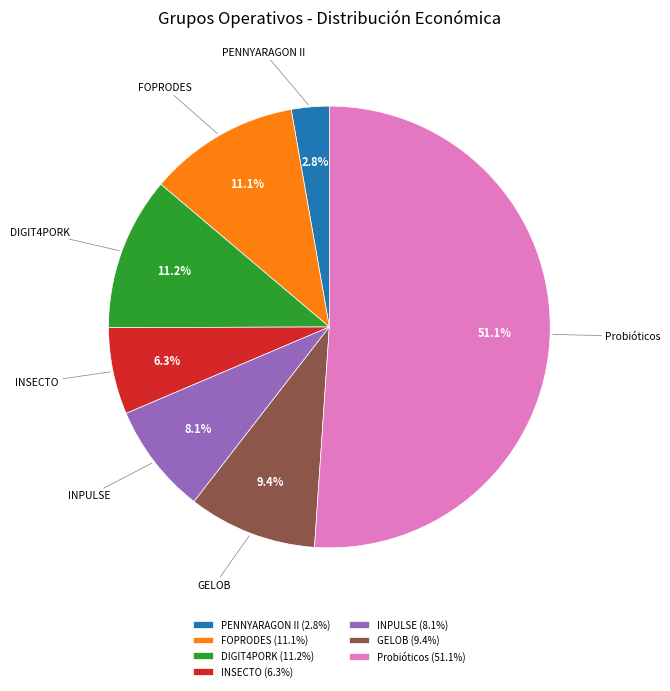

Which slice is the smallest?

PENNYARAGON II